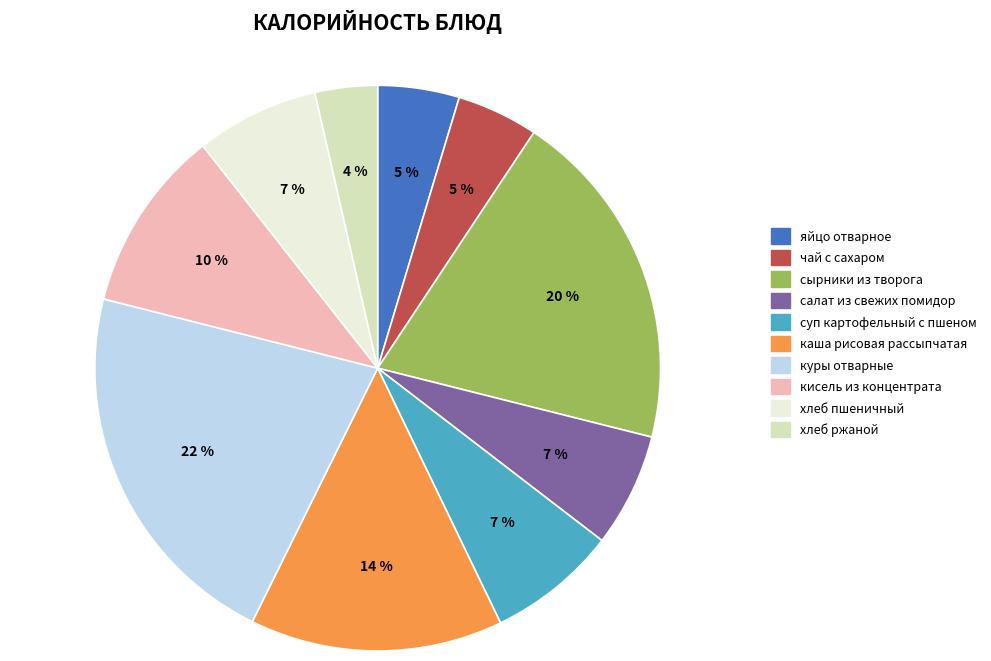

Is it true that куры отварные is 15% of the pie?

False